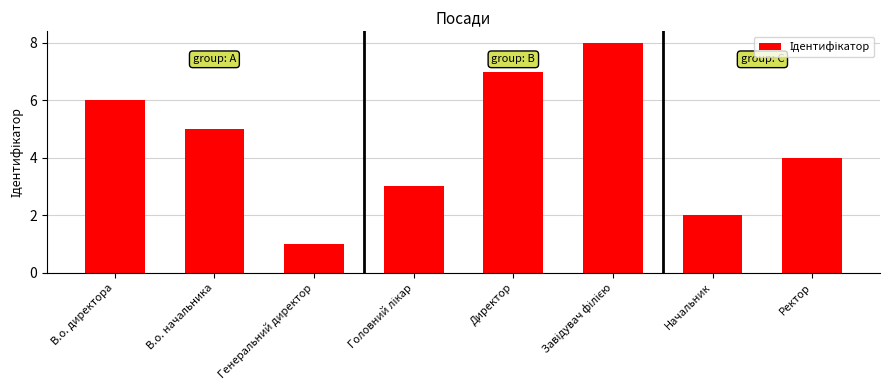

How many data points are less than 5?

4